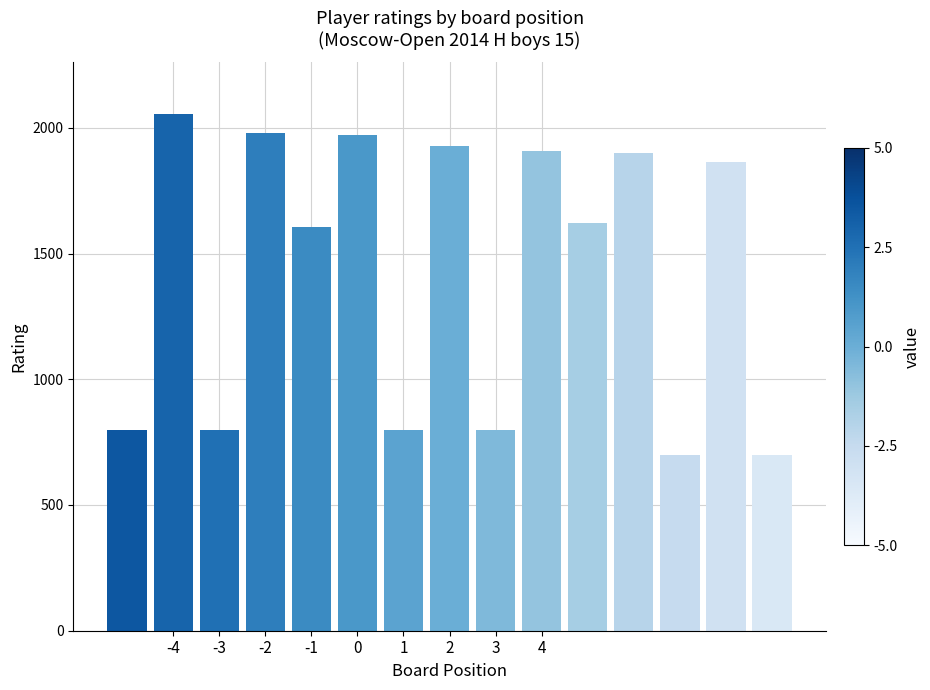

What is the maximum value shown in the chart?

2055